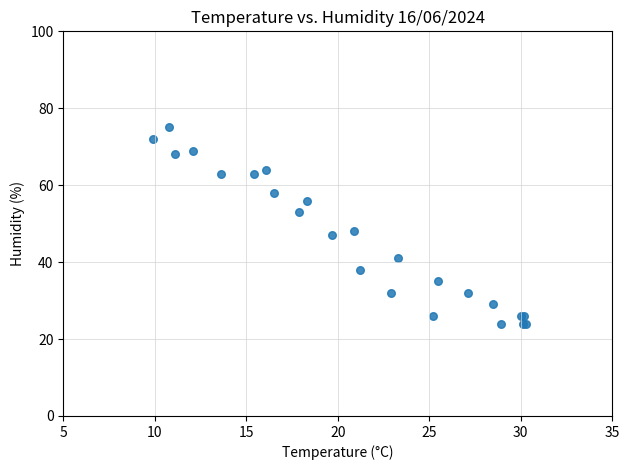

What Y value in the scatter plot is closest to 49?

48